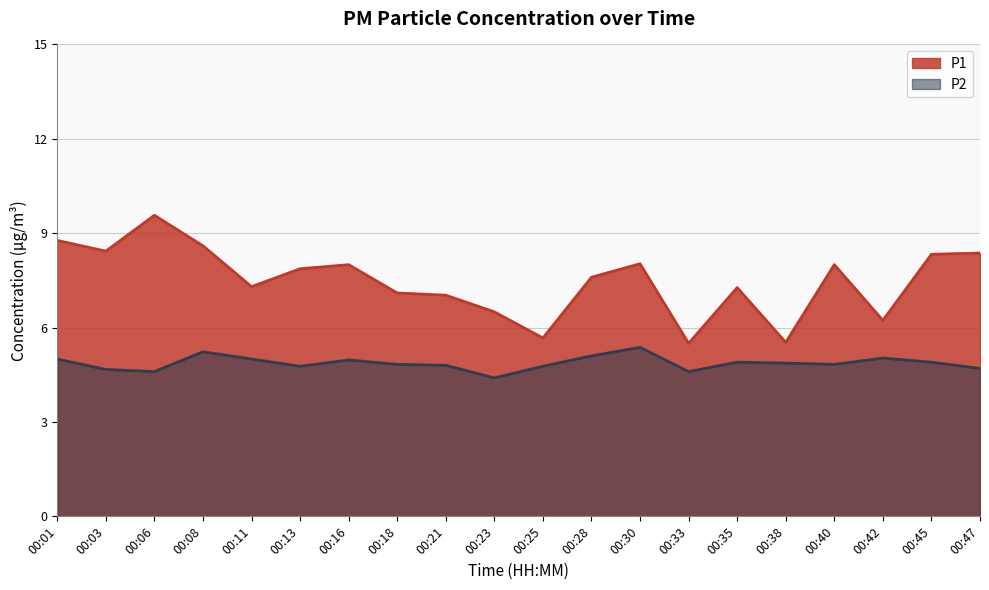

What is the spread (max minus min) of values at 00:35?

2.4